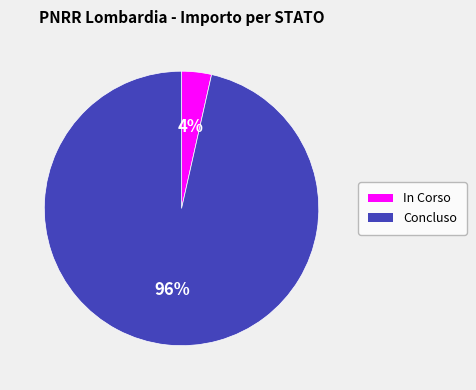

Do Concluso and In Corso together represent more than half of the pie?

Yes